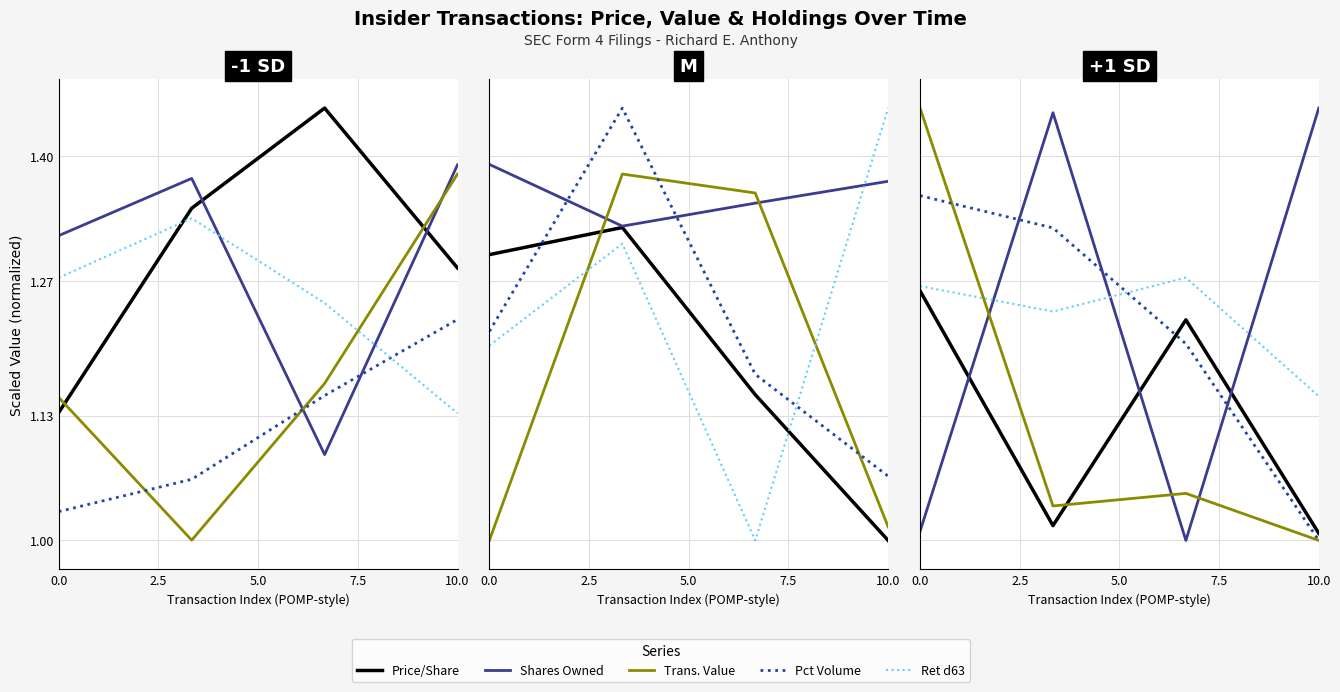

What is the maximum value for sharesOwnedFollowingTransaction?

1.4